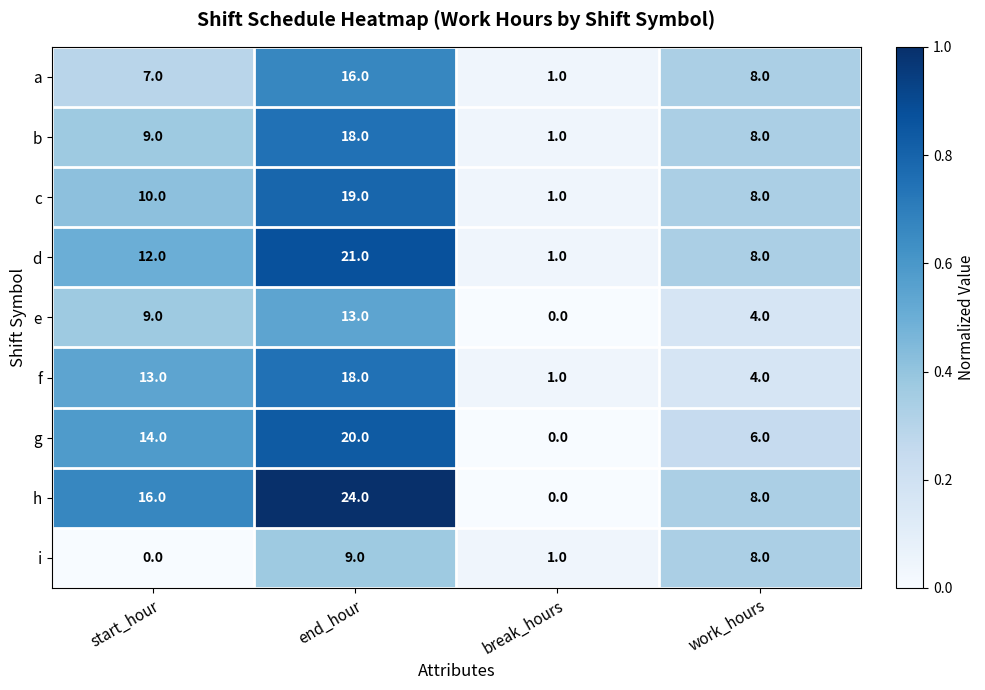

What is the sum of the f values at end_hour and break_hours?

19